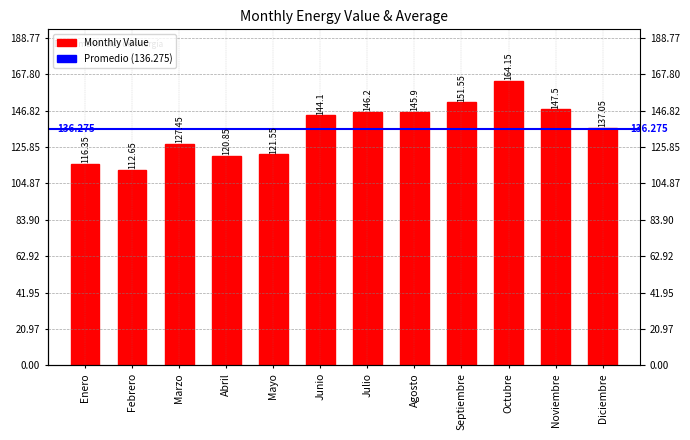

Reading right to left, list all the values displayed in this chart.

137.1	147.5	164.2	151.6	145.9	146.2	144.1	121.5	120.8	127.5	112.7	116.3